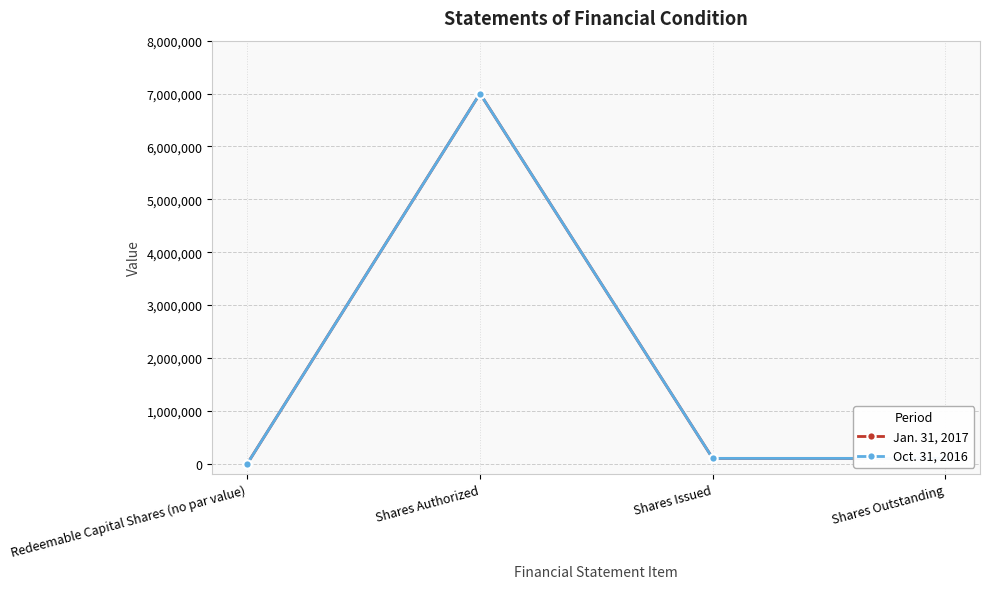

Reading left to right, transcribe all the data shown in this chart.

Jan. 31, 2017: 0	7000000	100000	100000
Oct. 31, 2016: 0	7000000	100000	100000